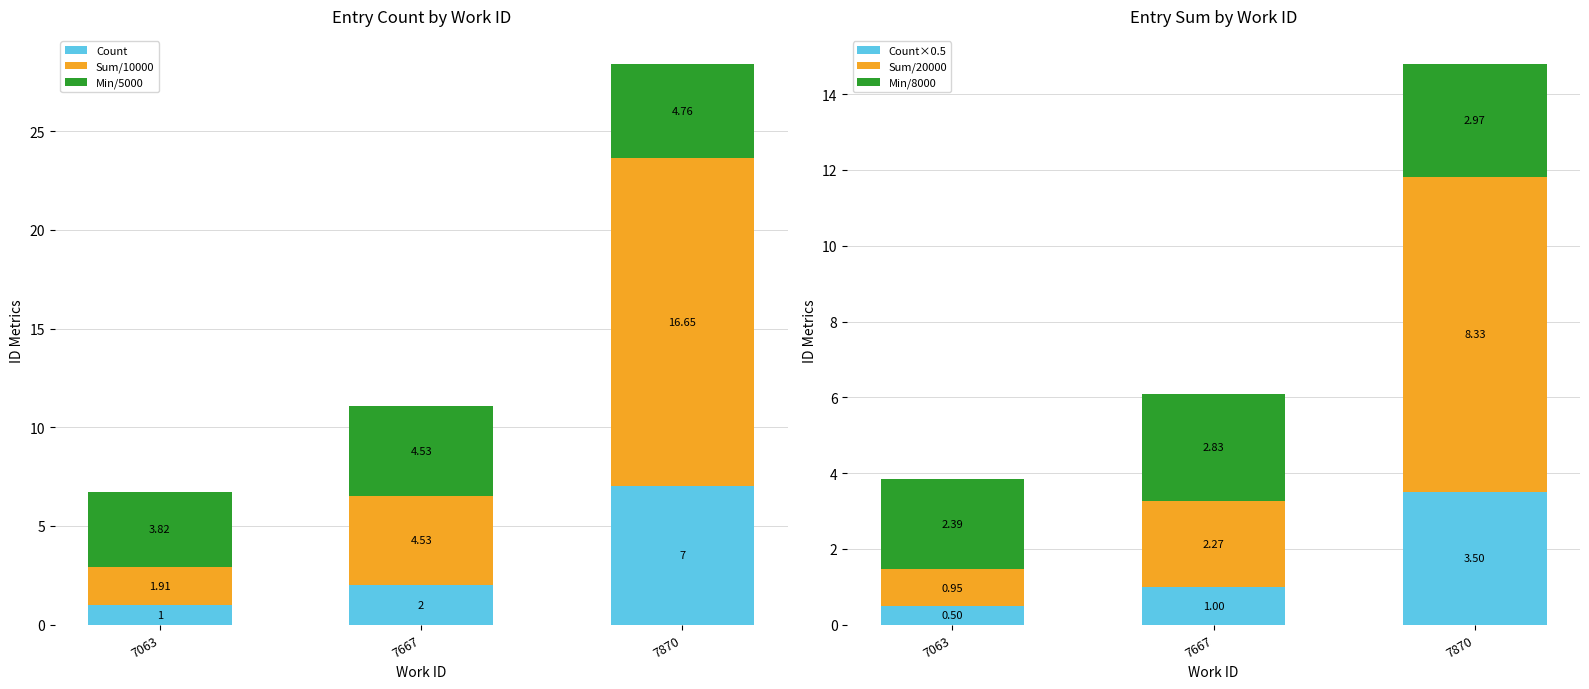

The value of Min/5000 at 7667 is 4.5. True or false?

True